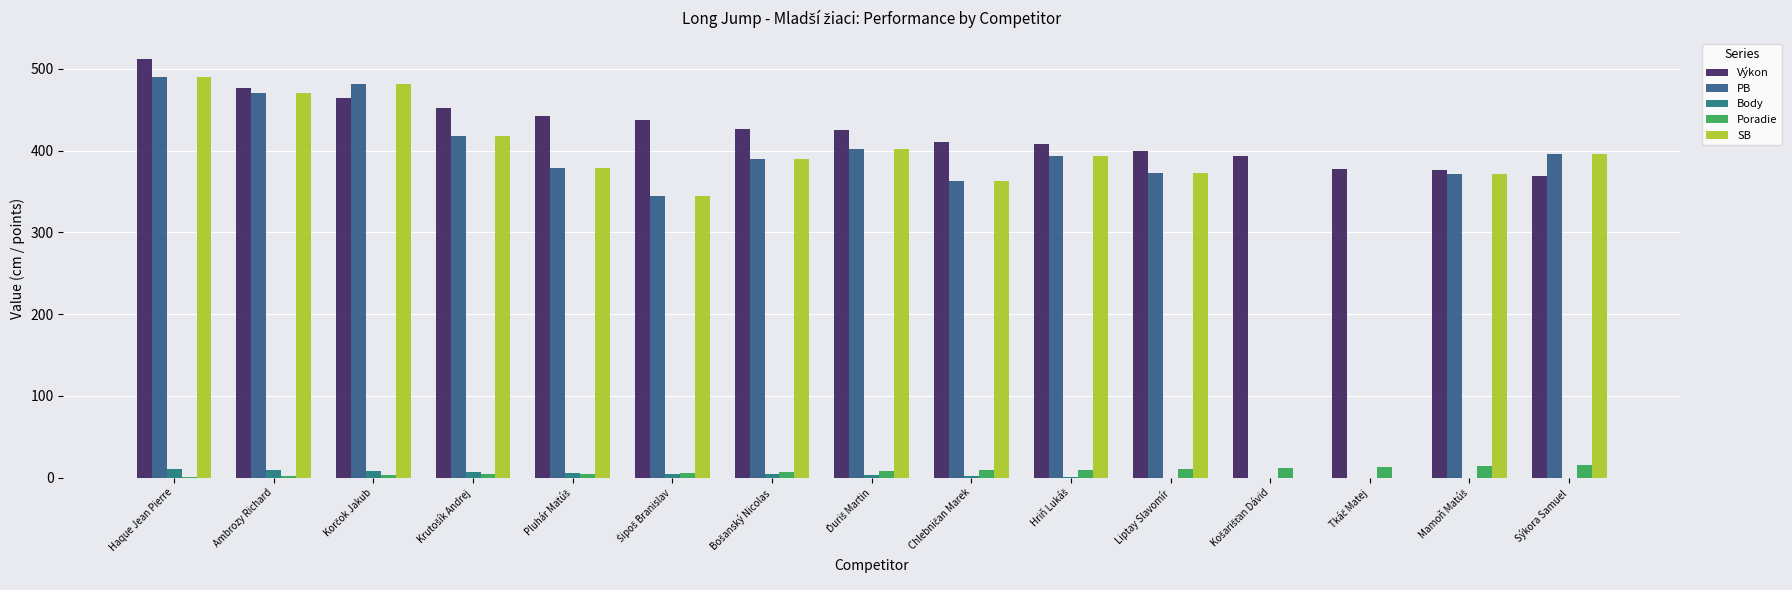

Rank the categories by Výkon value from highest to lowest.

Haque Jean Pierre, Ambrozy Richard, Korčok Jakub, Krutošík Andrej, Pluhár Matúš, Šipoš Branislav, Bošanský Nicolas, Ďuriš Martin, Chlebničan Marek, Hriň Lukáš, Liptay Slavomír, Košarišťan Dávid, Tkáč Matej, Mamoň Matúš, Sýkora Samuel